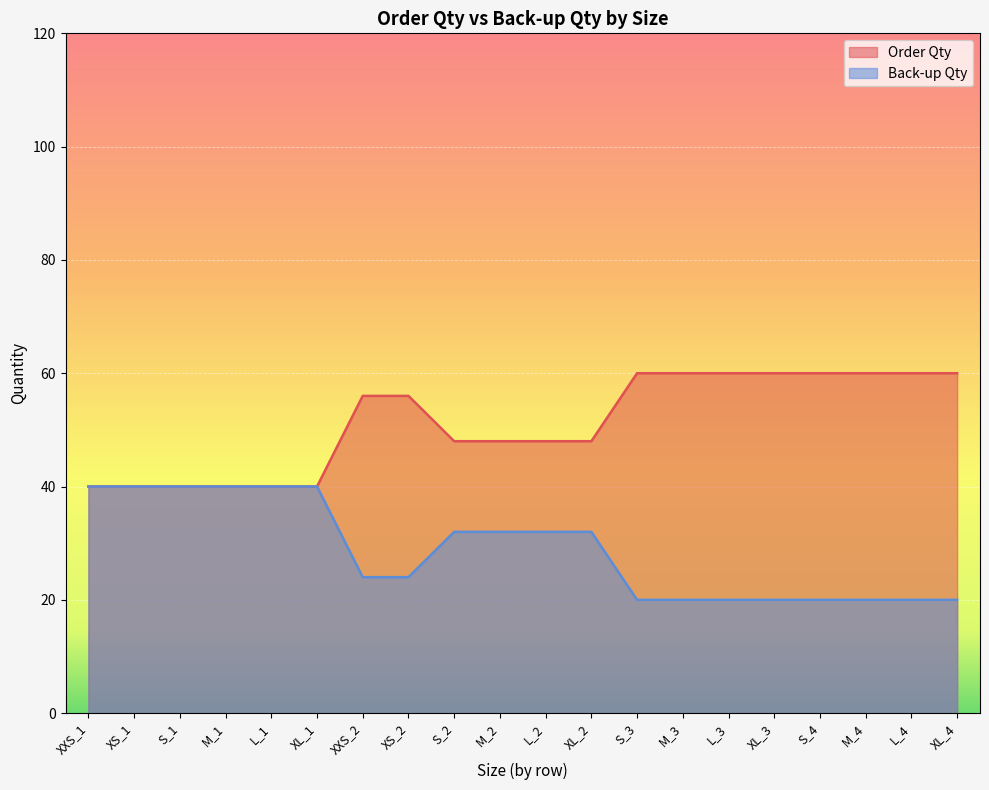

What is the label of the 11th point from the right?

M_2